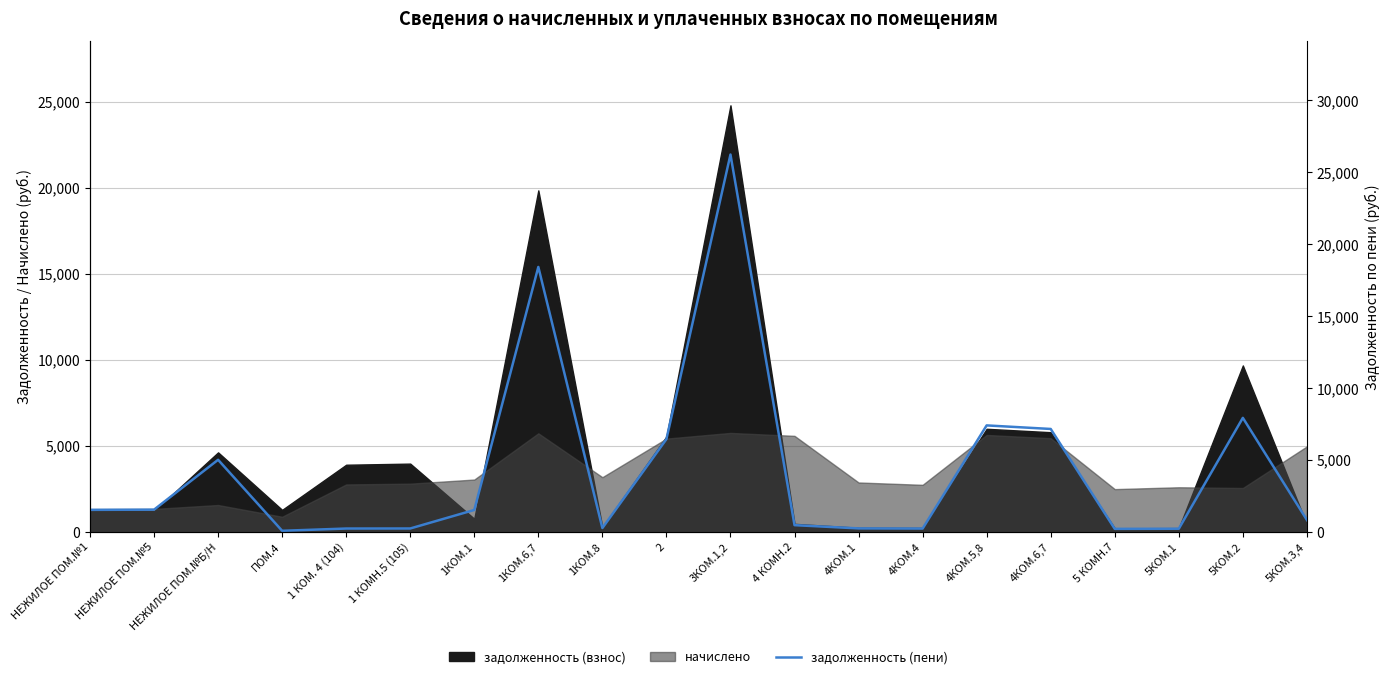

Which has a higher value, 1 КОМН.5 (105) or 4КОМ.5,8?

4КОМ.5,8